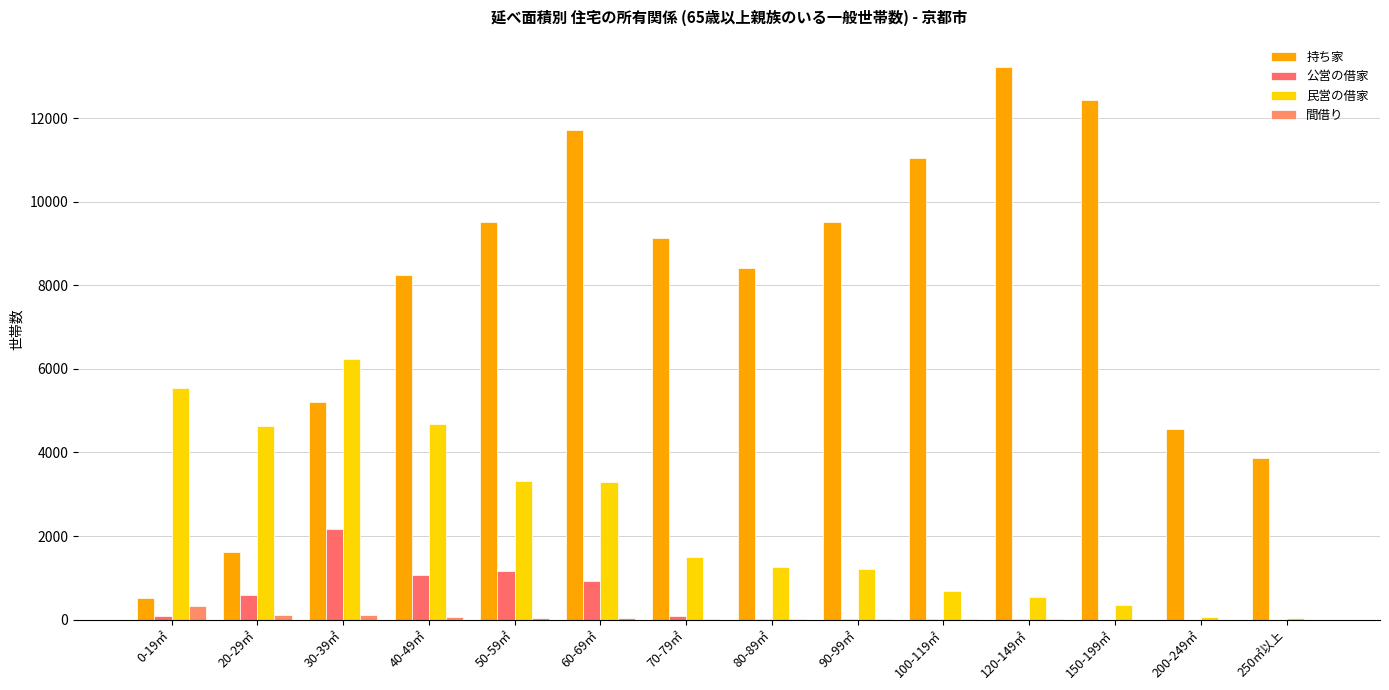

What is the label of the 4th bar from the left?

40-49㎡